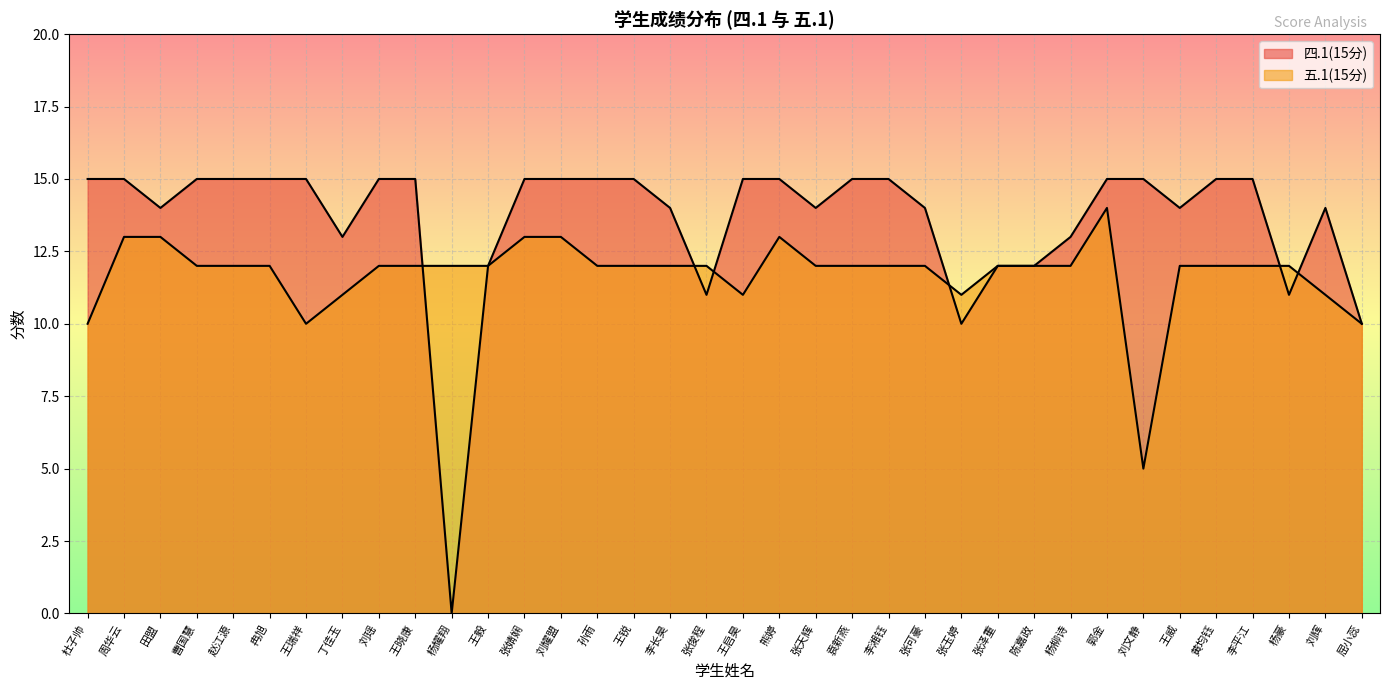

Reading left to right, transcribe all the data shown in this chart.

四.1(15分): 15	15	14	15	15	15	15	13	15	15	0	12	15	15	15	15	14	11	15	15	14	15	15	14	10	12	12	13	15	15	14	15	15	11	14	10
五.1(15分): 10	13	13	12	12	12	10	11	12	12	12	12	13	13	12	12	12	12	11	13	12	12	12	12	11	12	12	12	14	5	12	12	12	12	11	10